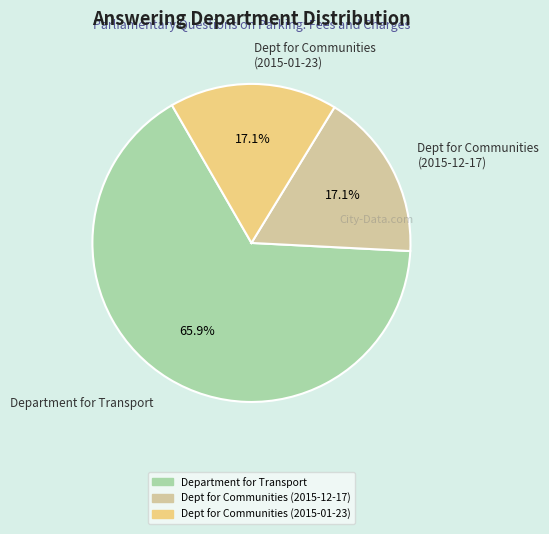

Which category has the biggest portion of the pie?

Department for Transport